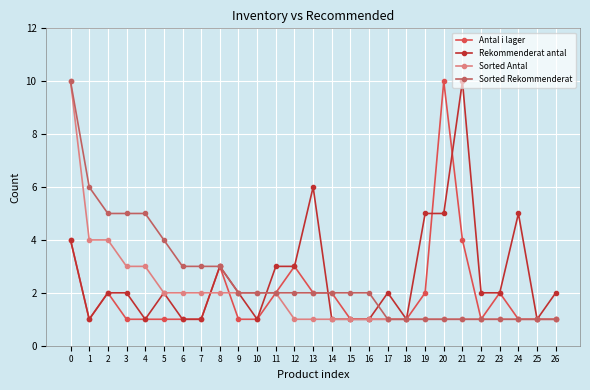

What is the total value across all series at 13?

11